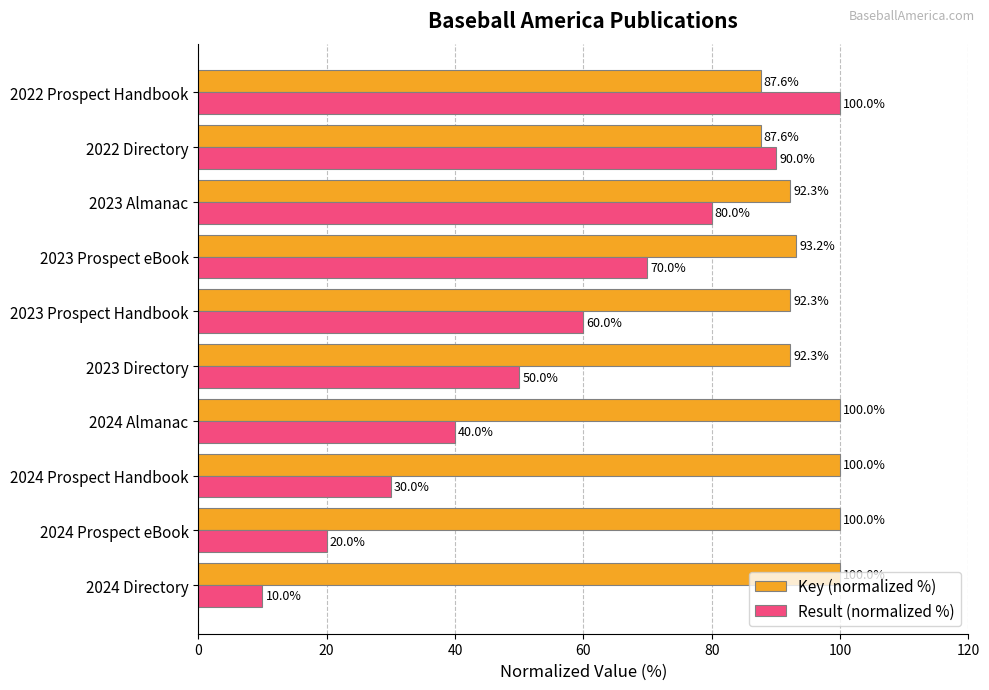

True or false: Key (normalized %) has a value of 92.3 at 2023 Almanac.

True